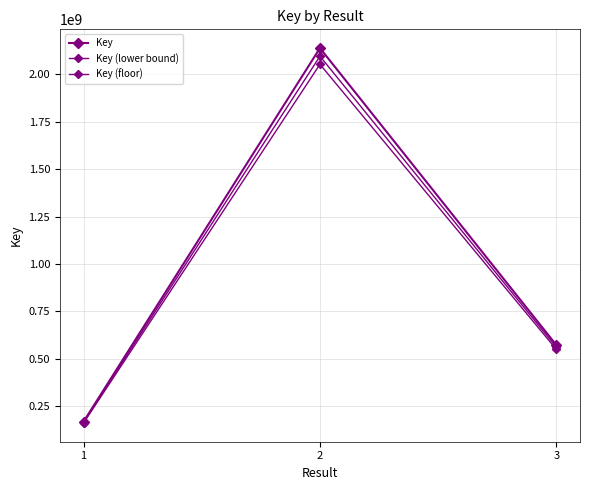

At how many categories does at least one series exceed 940282221?

1